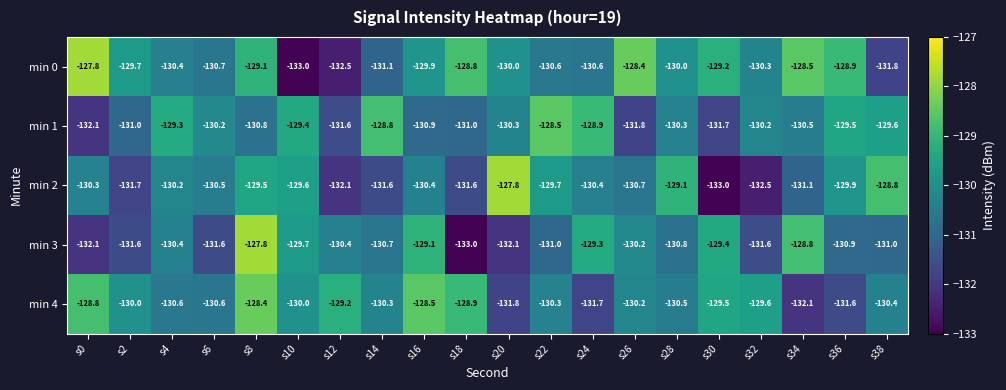

What is the total value across all series at s14?

-652.5